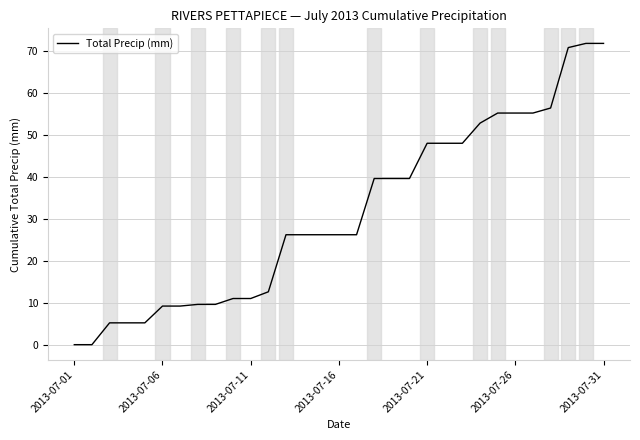

What is the greatest value displayed?

71.8